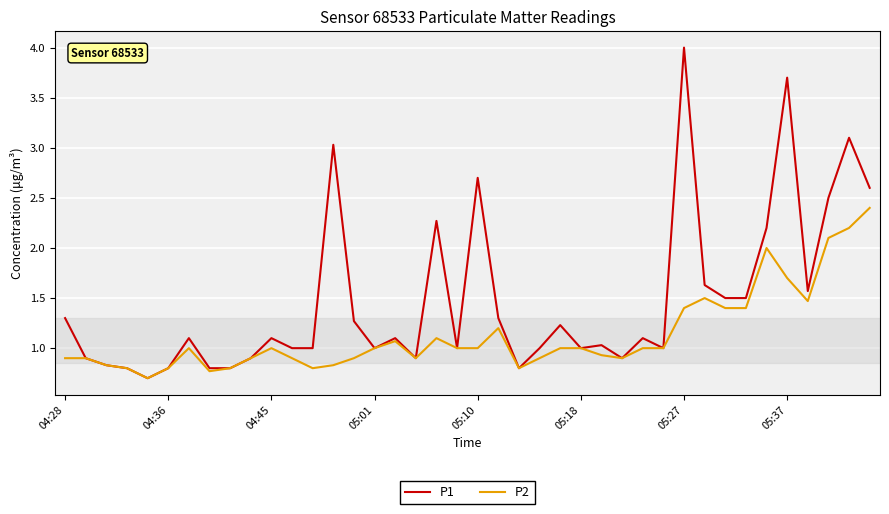

What is the average value of the P1 series?

1.5